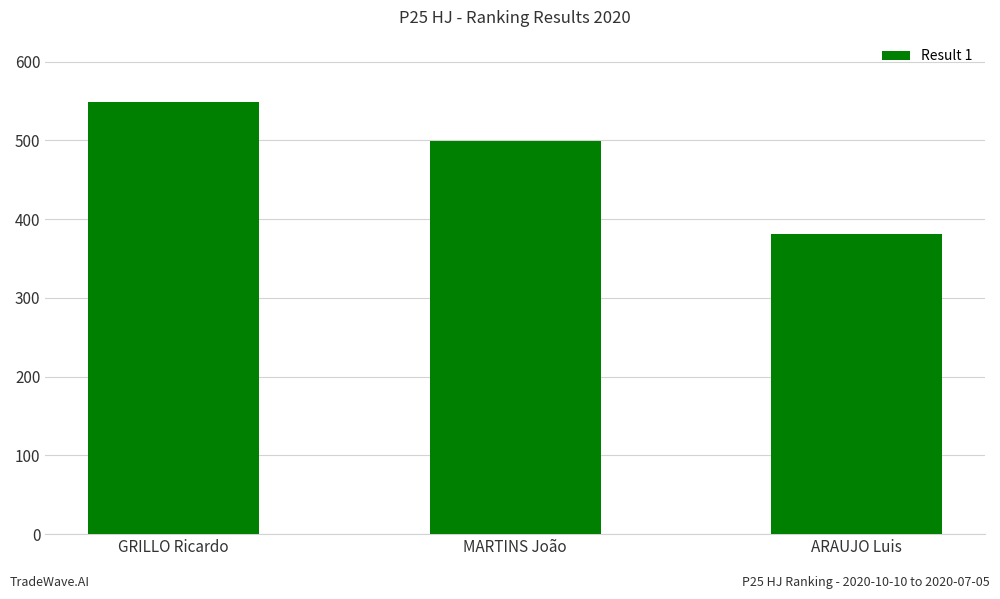

What is the label of the 2nd bar from the right?

MARTINS João